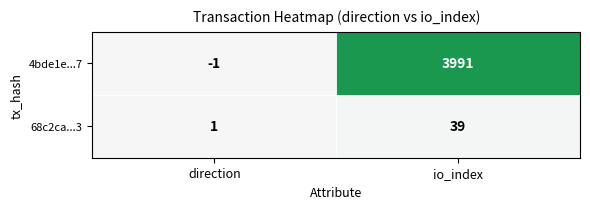

What is the difference between the 4bde1e...7 values at io_index and direction?

3992